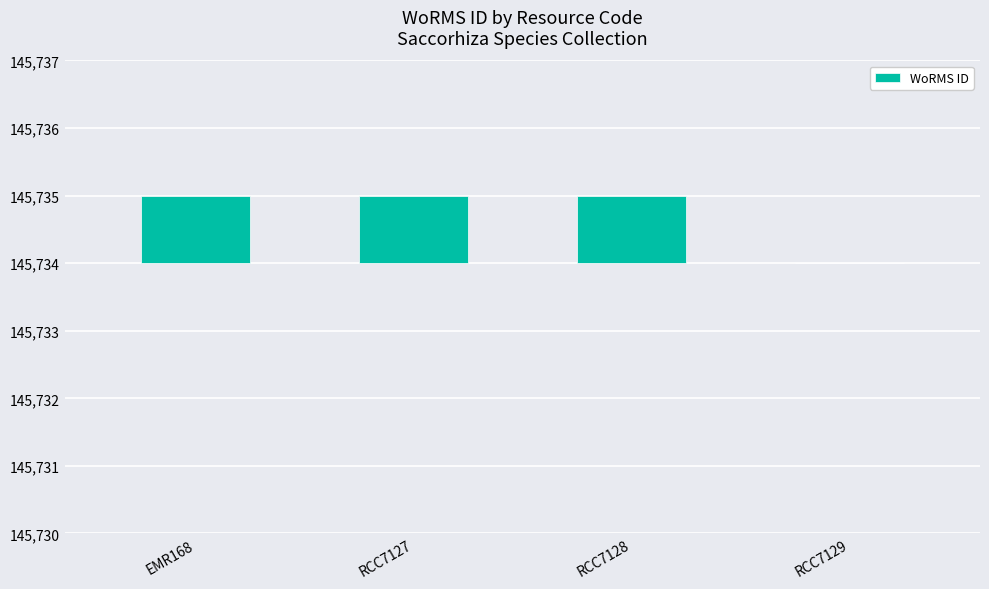

What is the difference between the maximum and minimum values?

1